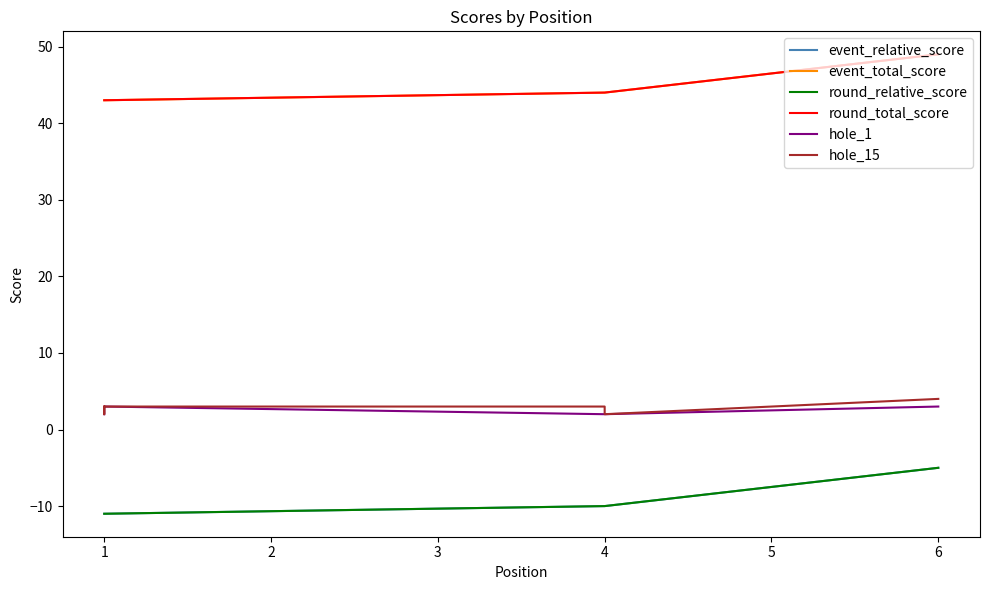

Which series has the widest spread of values?

event_relative_score